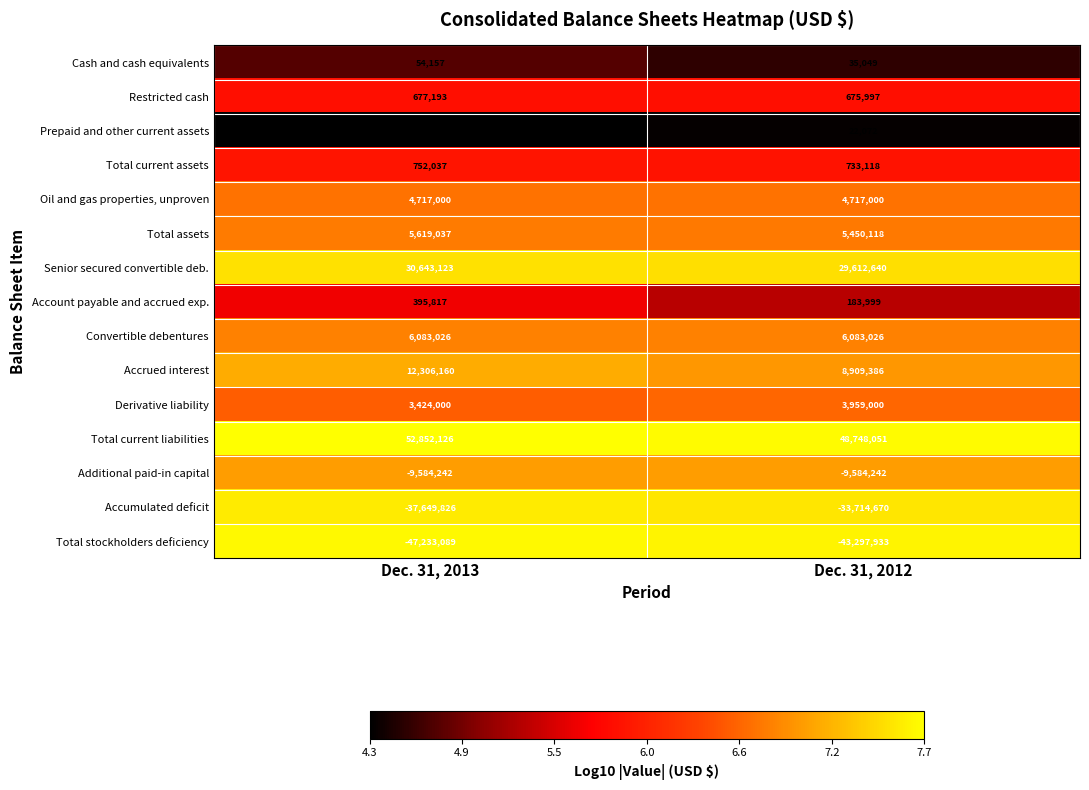

Reading left to right, extract all data points from this chart.

Cash and cash equivalents: 54157	35049
Restricted cash: 677193	675997
Prepaid and other current assets: 20687	22072
Total current assets: 752037	733118
Oil and gas properties, unproven: 4717000	4717000
Total assets: 5619037	5450118
Senior secured convertible deb.: 30643123	29612640
Account payable and accrued exp.: 395817	183999
Convertible debentures: 6083026	6083026
Accrued interest: 12306160	8909386
Derivative liability: 3424000	3959000
Total current liabilities: 52852126	48748051
Additional paid-in capital: -9584242	-9584242
Accumulated deficit: -37649826	-33714670
Total stockholders deficiency: -47233089	-43297933